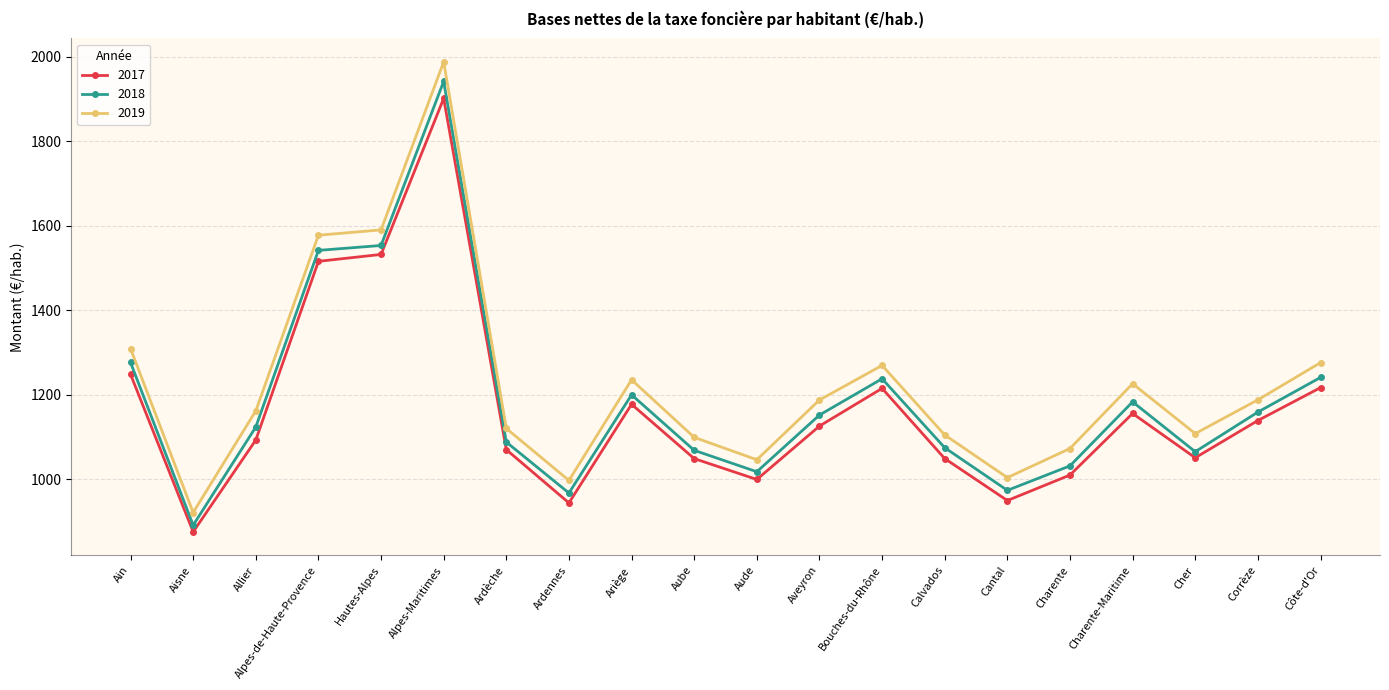

Is this an area chart (filled region under the line)?

No